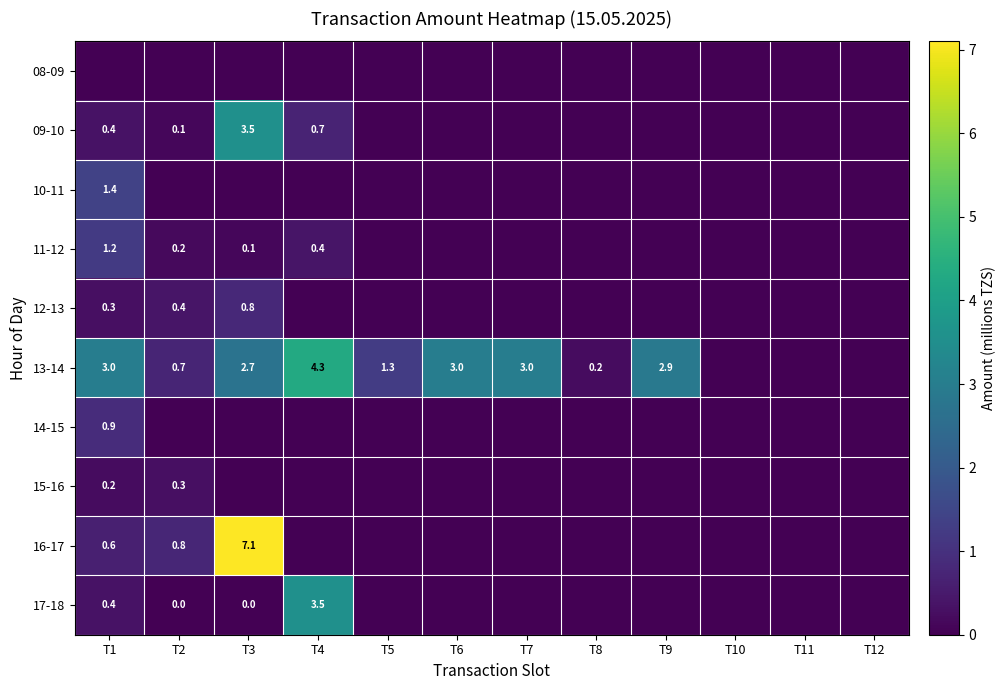

Is it true that 16-17 equals 0.8 at T2?

True